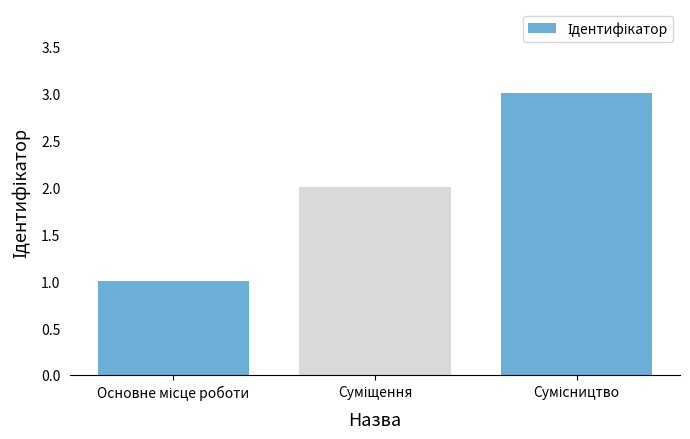

What is the greatest value displayed?

3